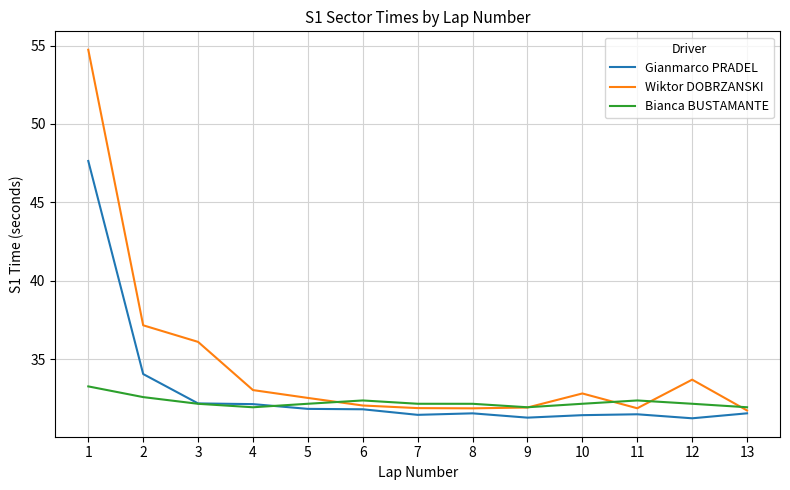

The Bianca BUSTAMANTE series shows 50.0 at 8. True or false?

False